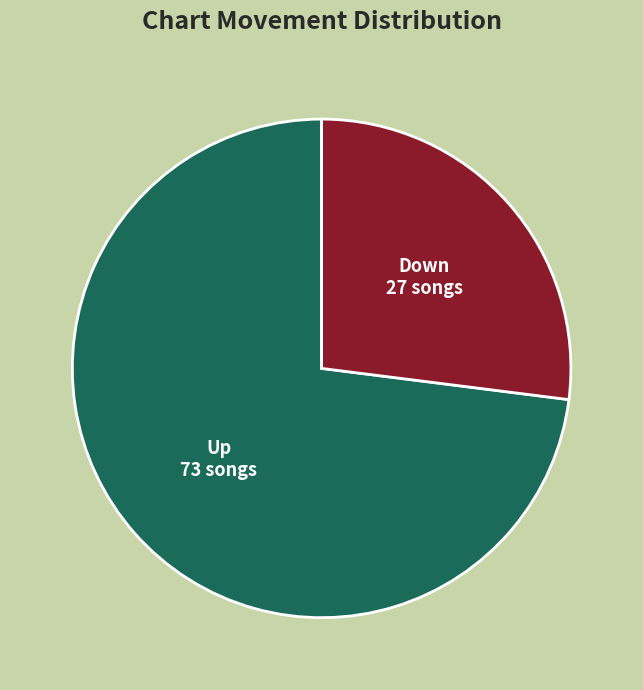

Is there a majority slice in this chart?

Yes